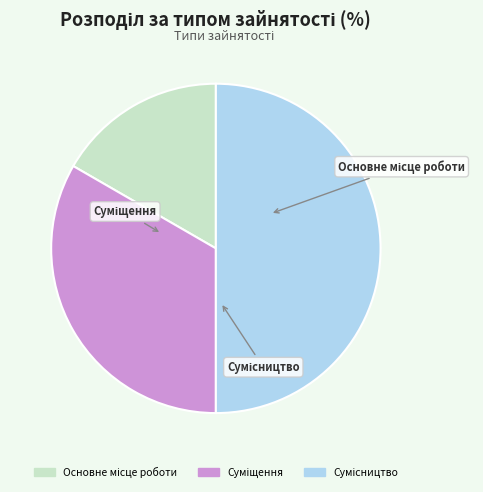

How many slices are in this pie chart?

3